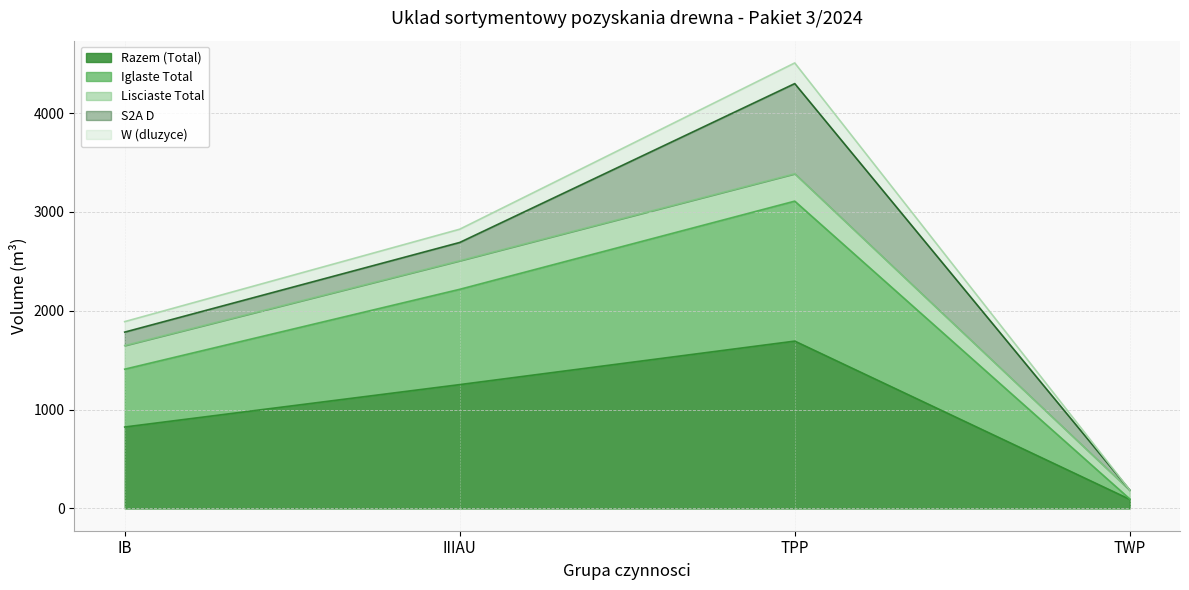

Which series changed the most between IB and IIIAU?

W (dluzyce)